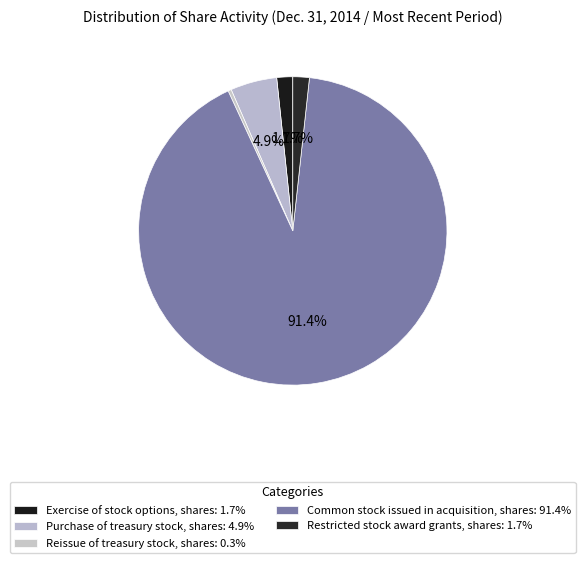

The Exercise of stock options, shares slice represents 11% of the pie. True or false?

False